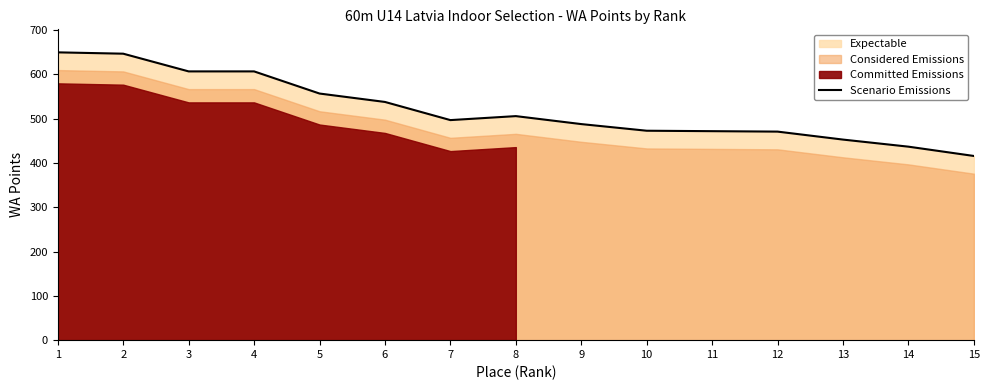

Where is the first local maximum?

8